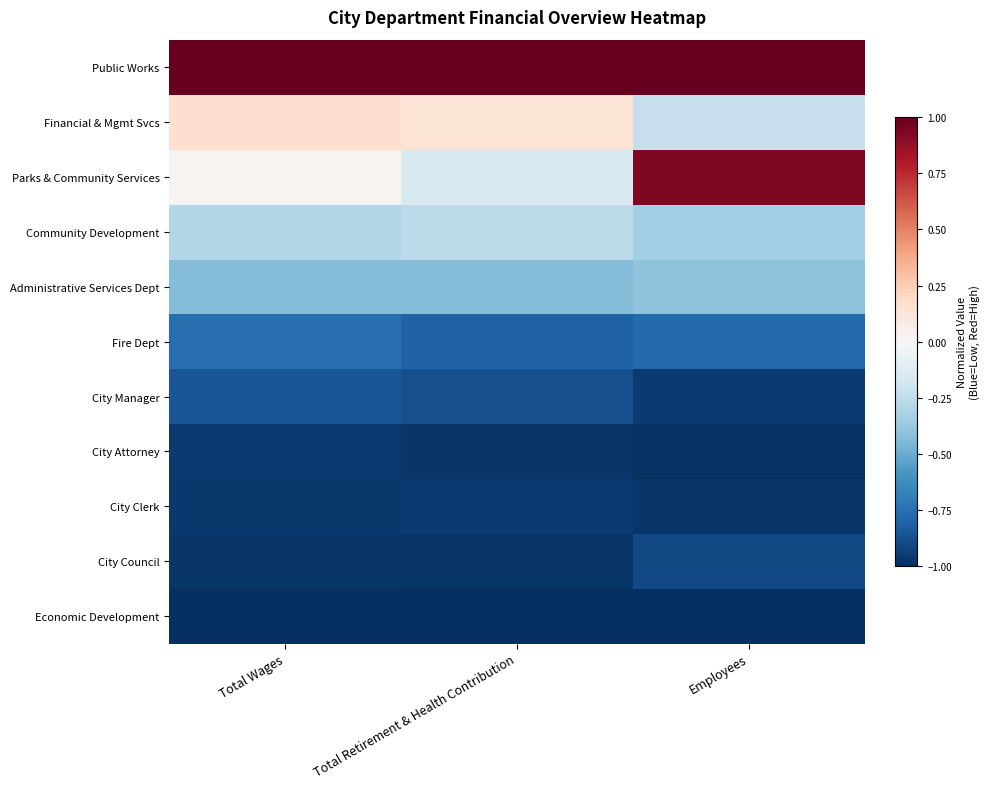

Reading left to right, transcribe all the data shown in this chart.

Public Works: Total Wages=1.0	Total Retirement & Health Contribution=1.0	Employees=1.0
Financial & Mgmt Svcs: Total Wages=0.2	Total Retirement & Health Contribution=0.1	Employees=-0.2
Parks & Community Services: Total Wages=0.0	Total Retirement & Health Contribution=-0.2	Employees=0.9
Community Development: Total Wages=-0.3	Total Retirement & Health Contribution=-0.3	Employees=-0.3
Administrative Services Dept: Total Wages=-0.4	Total Retirement & Health Contribution=-0.4	Employees=-0.4
Fire Dept: Total Wages=-0.8	Total Retirement & Health Contribution=-0.8	Employees=-0.8
City Manager: Total Wages=-0.9	Total Retirement & Health Contribution=-0.9	Employees=-1.0
City Attorney: Total Wages=-1.0	Total Retirement & Health Contribution=-1.0	Employees=-1.0
City Clerk: Total Wages=-1.0	Total Retirement & Health Contribution=-1.0	Employees=-1.0
City Council: Total Wages=-1.0	Total Retirement & Health Contribution=-1.0	Employees=-0.9
Economic Development: Total Wages=-1.0	Total Retirement & Health Contribution=-1.0	Employees=-1.0